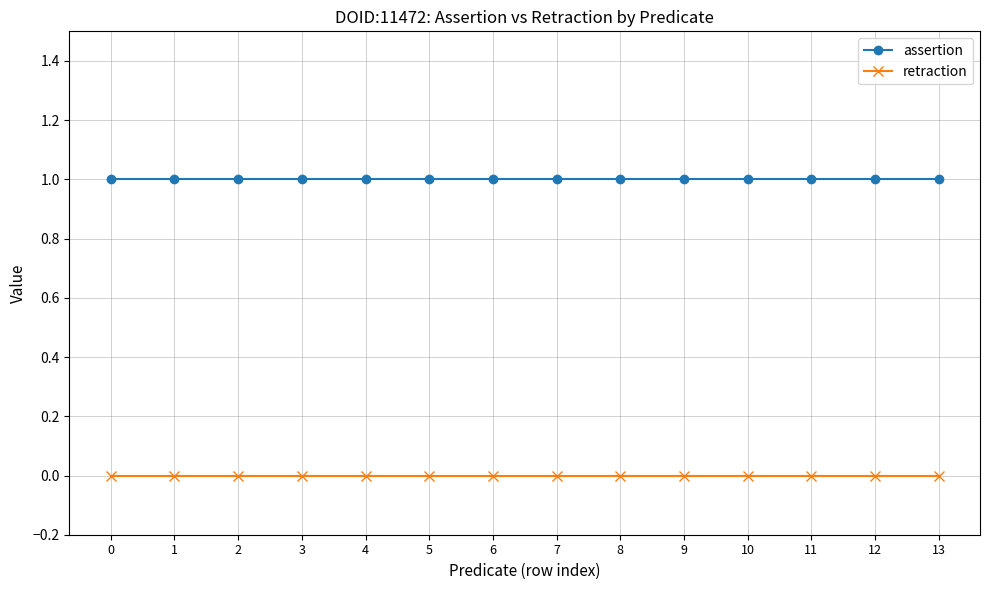

Which series has the largest total across all categories?

assertion